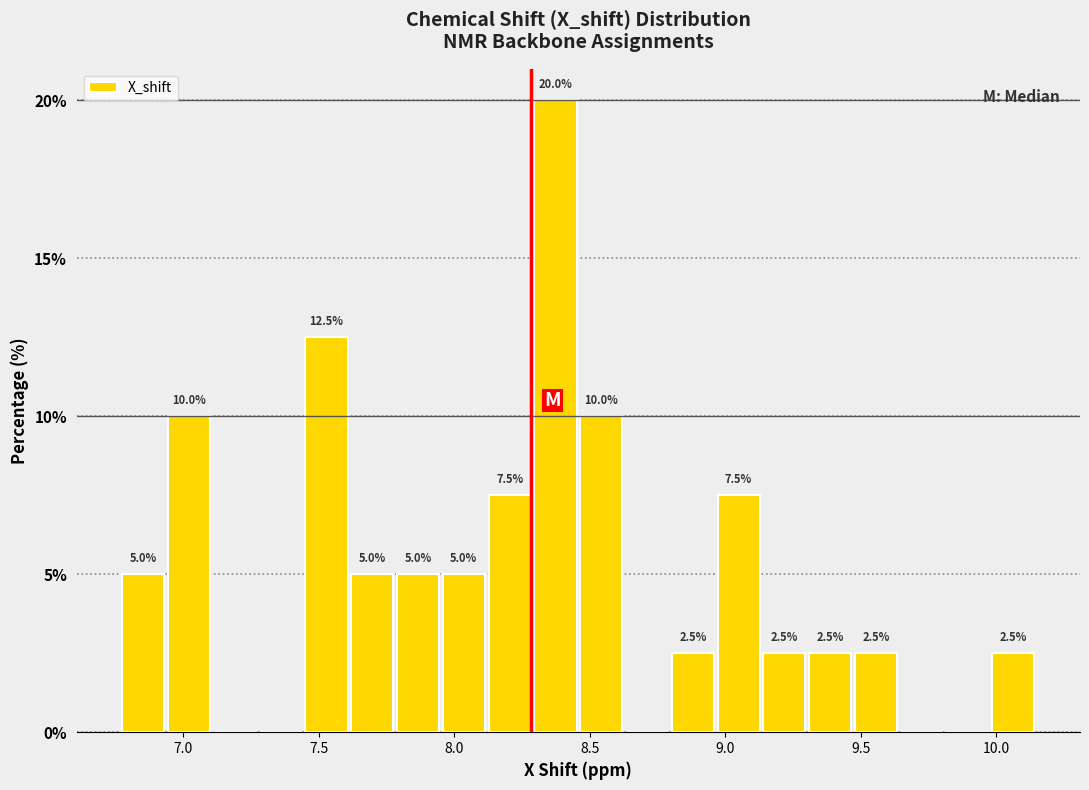

Around what value on the x-axis is the tallest bar? Give the approximate position of its centre, as read against the axis.

8.35